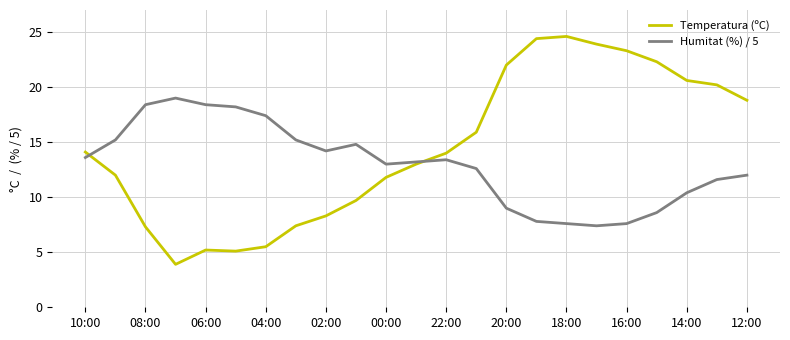

True or false: Humitat (%) / 5 and Temperatura (ºC) cross at least once.

True